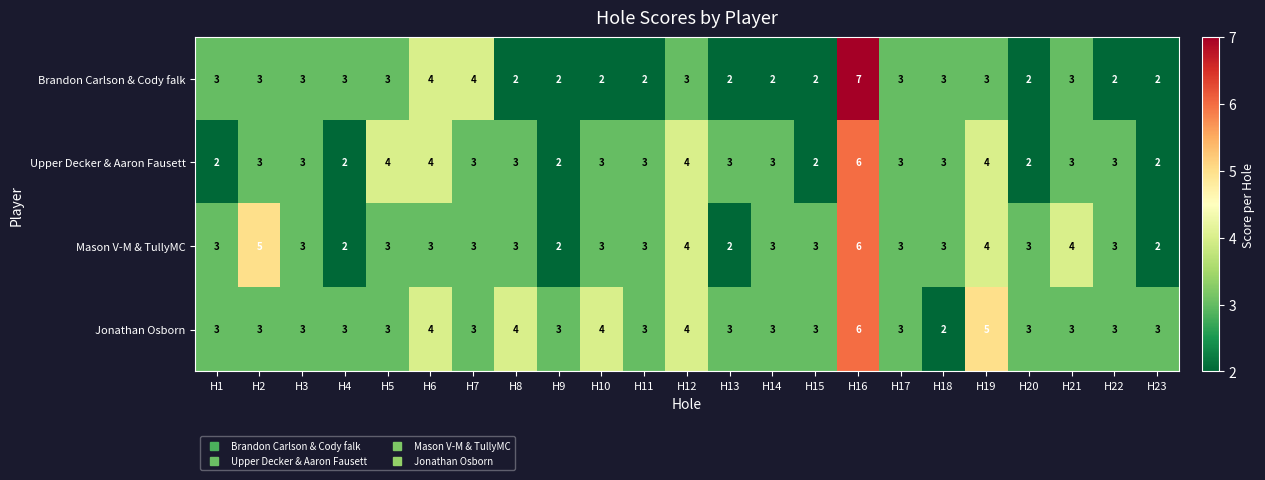

What is the maximum value for Mason V-M & TullyMC?

6